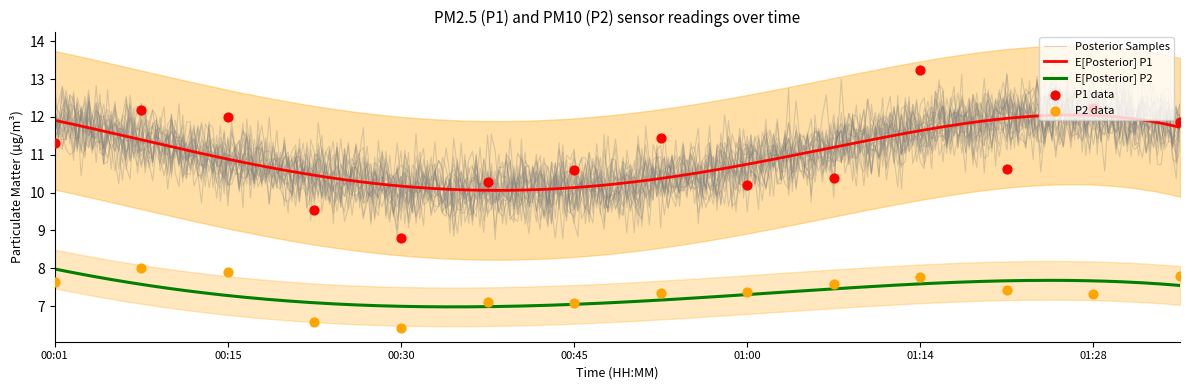

Which series has the largest total across all categories?

P1